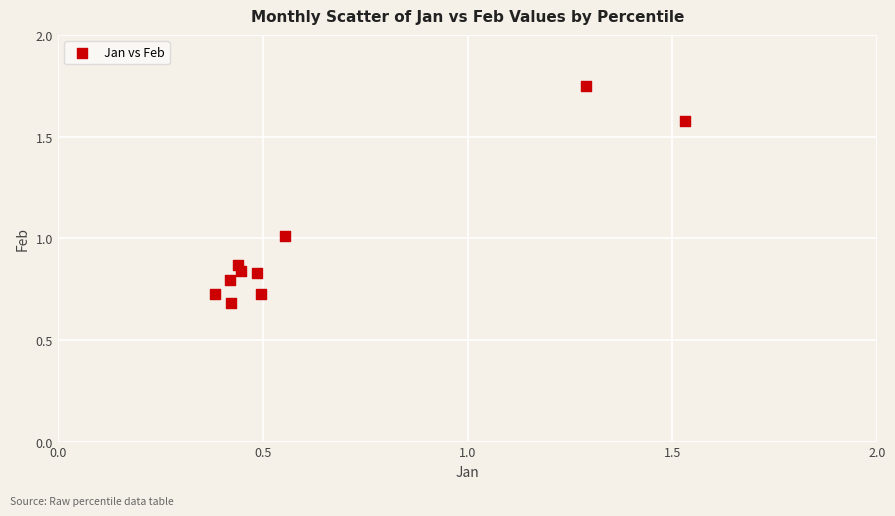

What is the range of Y values (max minus min)?

1.1